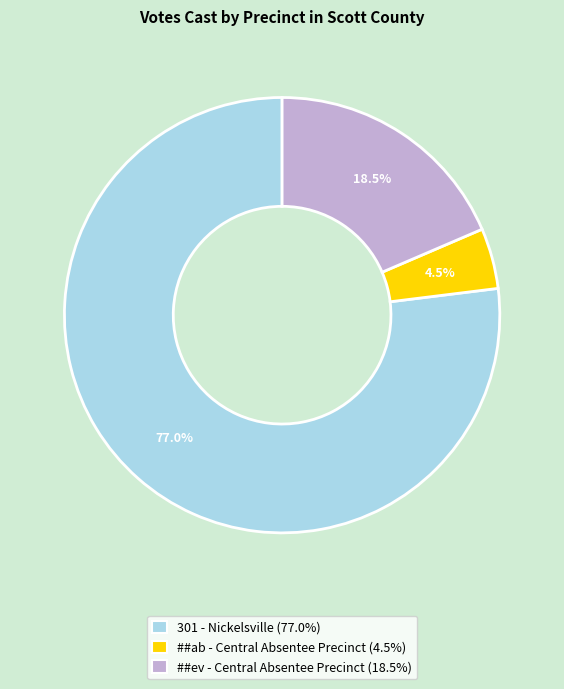

To the nearest percent, what is the combined percentage of 301 - Nickelsville and ##ev - Central Absentee Precinct?

96%